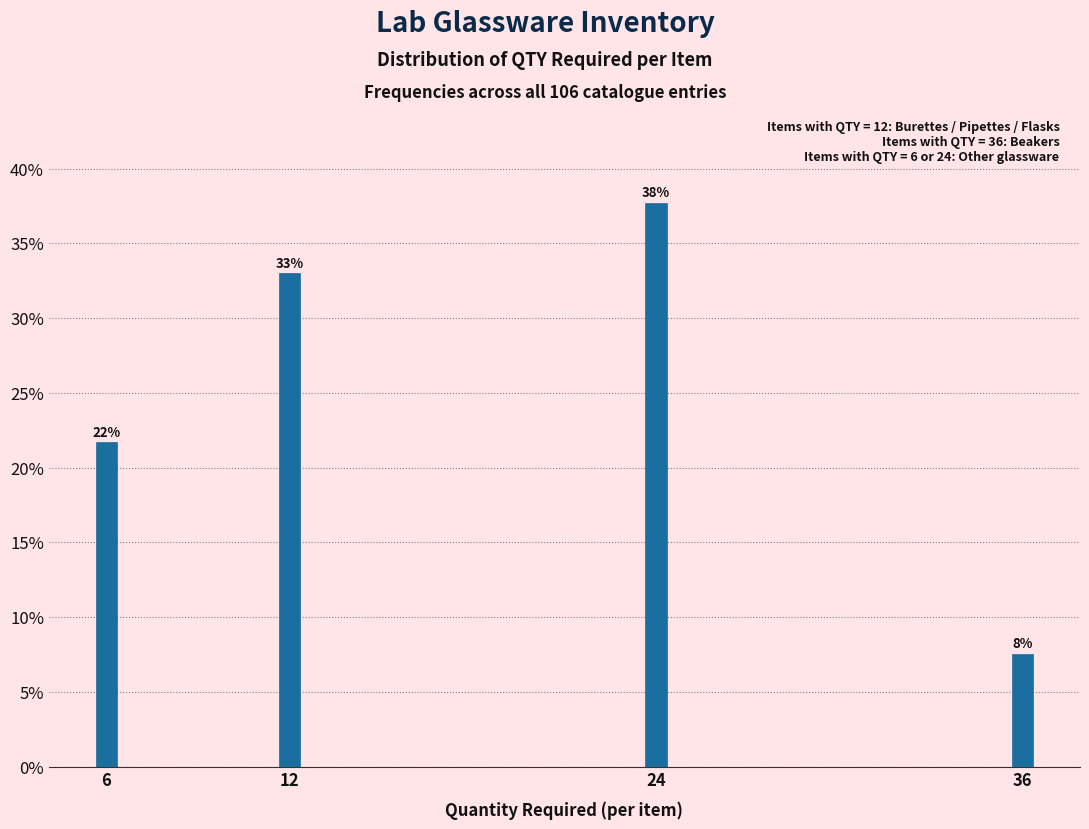

Does the chart contain any negative values?

No